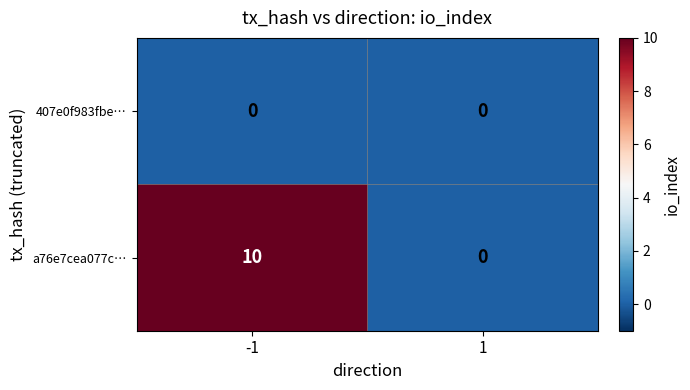

How many series are shown in this chart?

2